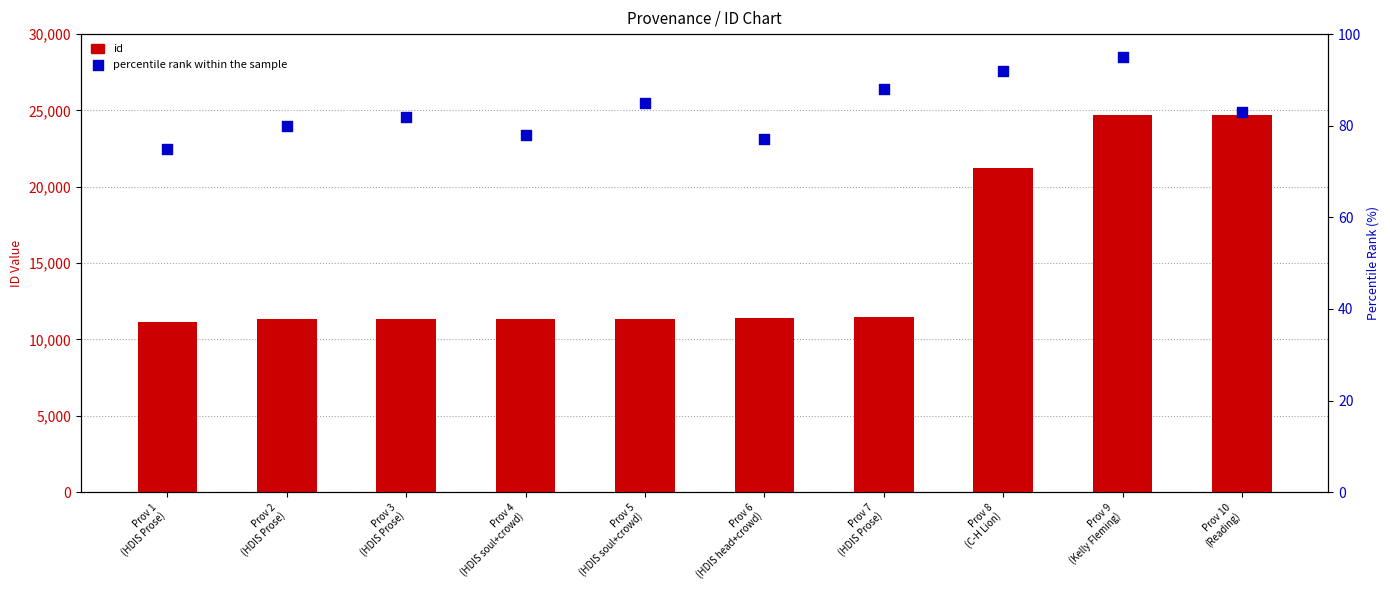

Which series has the largest Y range (max minus min)?

id